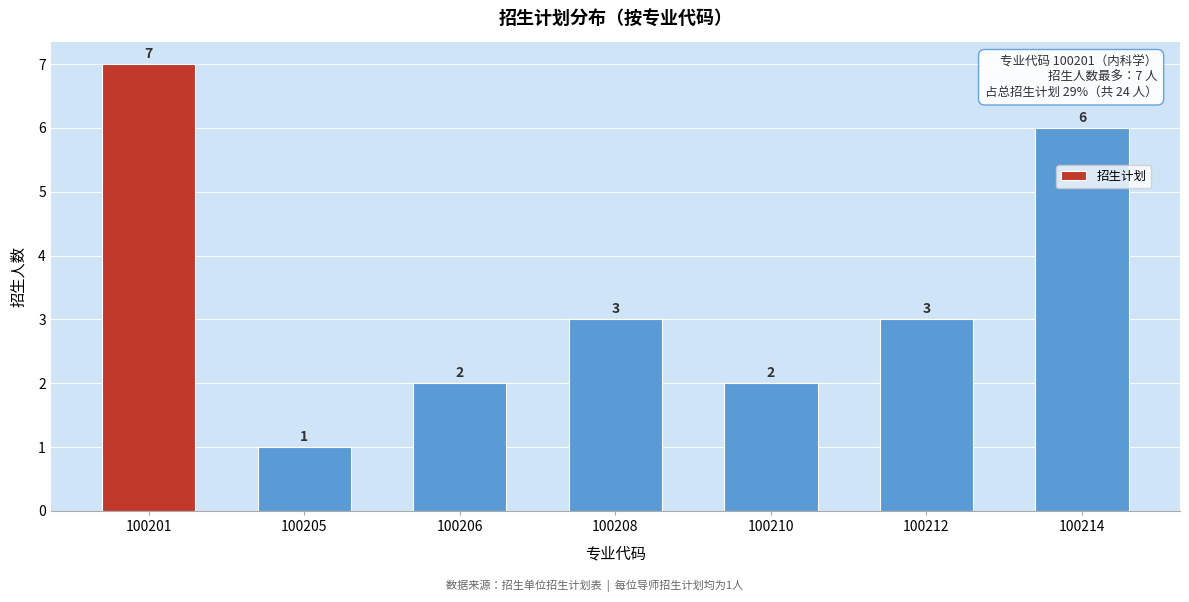

Reading left to right, list all the values displayed in this chart.

7	1	2	3	2	3	6